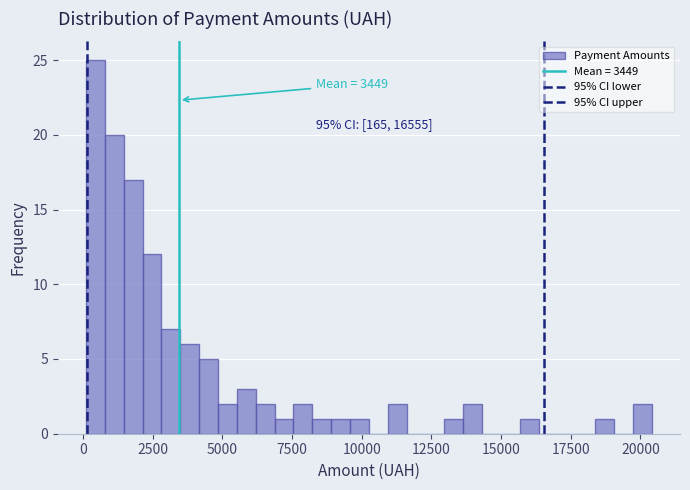

Read against the x-axis, roughly where is the centre of the tallest bar?

500